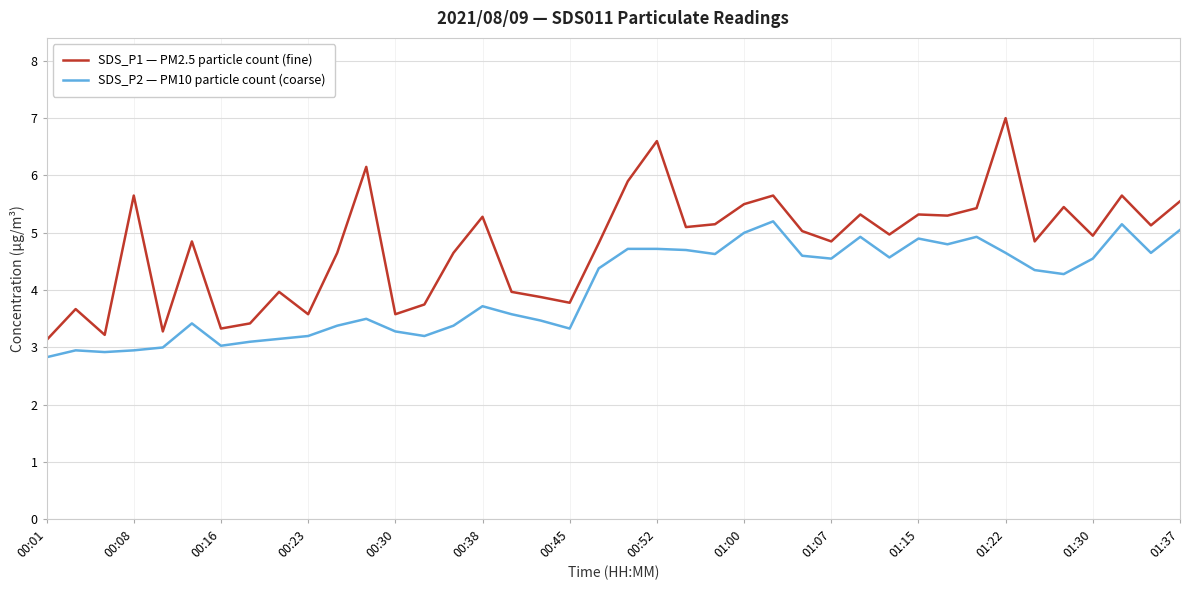

Which series has the widest spread of values?

SDS_P1 — PM2.5 particle count (fine)